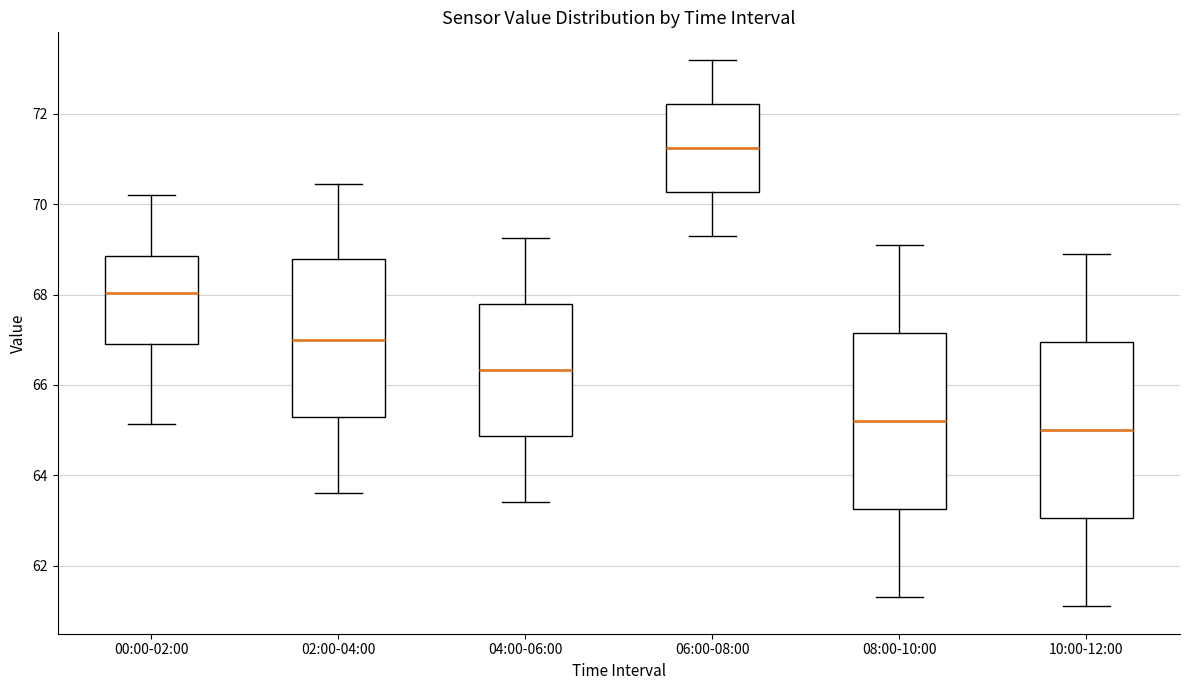

Reading left to right, read every box against the y-axis: the position of its median line, the range the box covers, and the ends of its whiskers. The values are not printed on the chart, so give them approximately, as read against the axis.

00:00-02:00: median 68.0, box 67.0 to 68.8, whiskers 65.2 to 70.2
02:00-04:00: median 67.0, box 65.4 to 68.8, whiskers 63.6 to 70.4
04:00-06:00: median 66.4, box 64.8 to 67.8, whiskers 63.4 to 69.2
06:00-08:00: median 71.2, box 70.2 to 72.2, whiskers 69.4 to 73.2
08:00-10:00: median 65.2, box 63.2 to 67.2, whiskers 61.4 to 69.2
10:00-12:00: median 65.0, box 63.0 to 67.0, whiskers 61.2 to 69.0